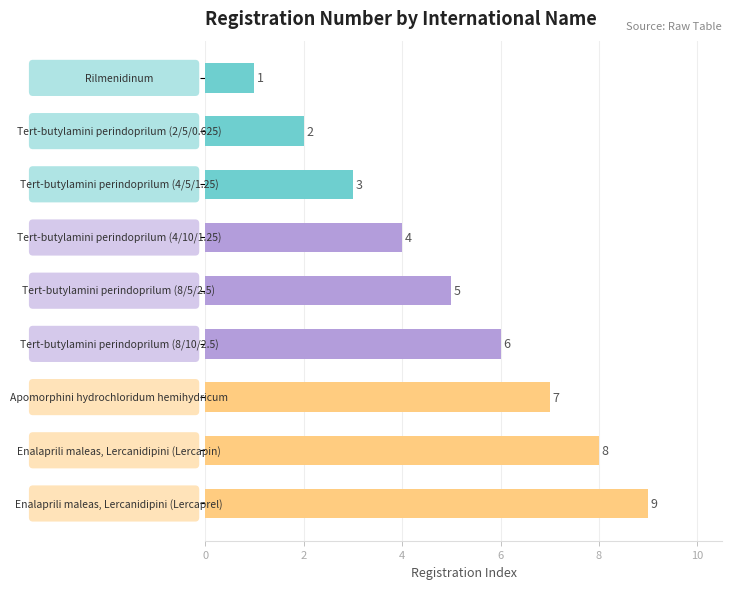

What is the greatest value displayed?

9